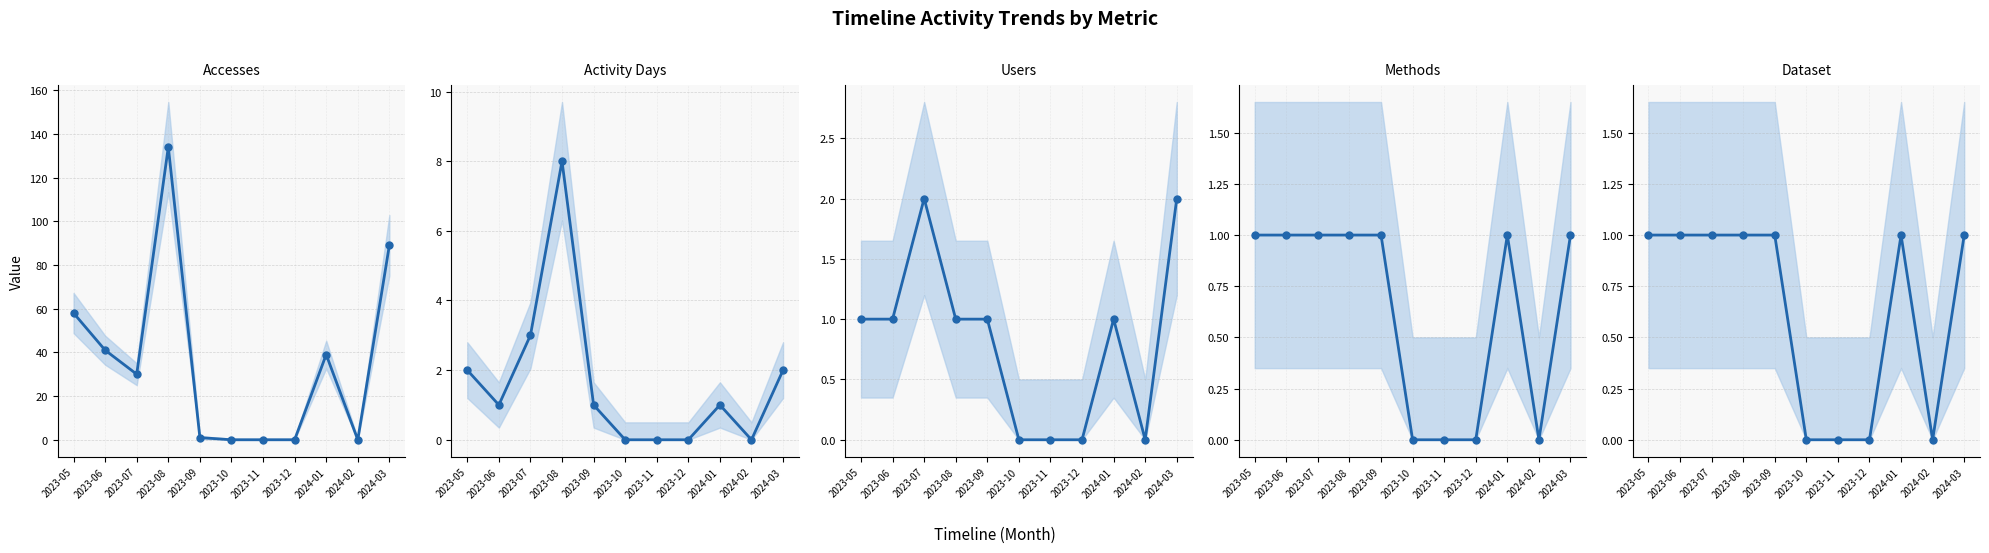

Is it true that Accesses equals 89 at 2024-03?

True